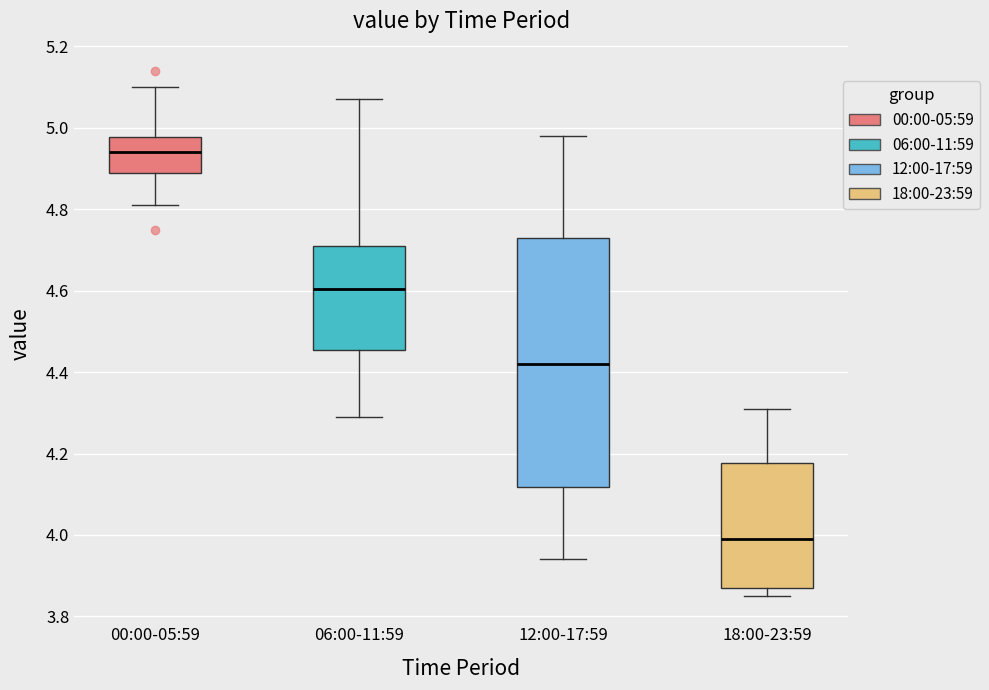

Which box's median line is the lowest?

18:00-23:59